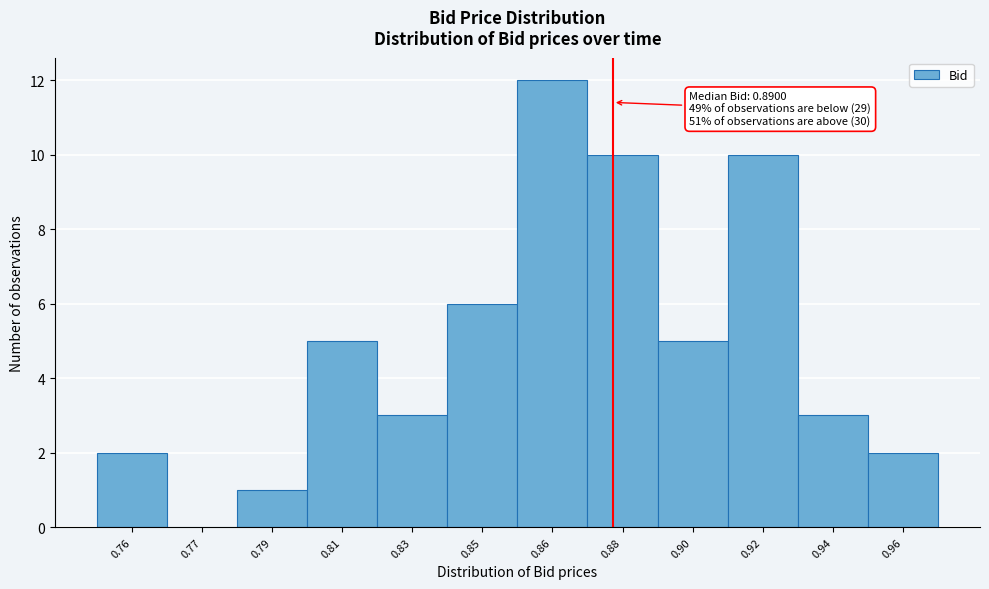

Reading right to left, extract all data points from this chart.

0.96=2	0.94=3	0.92=10	0.90=5	0.88=10	0.86=12	0.85=6	0.83=3	0.81=5	0.79=1	0.77=0	0.76=2